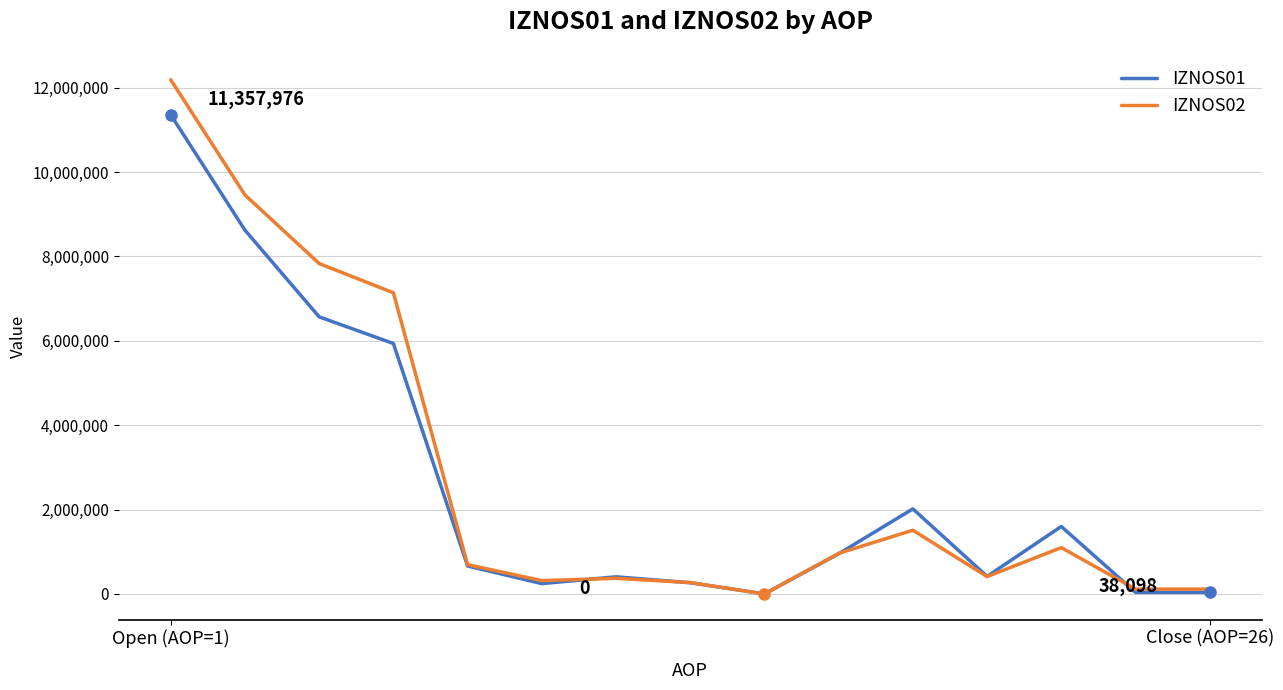

What is the average value of the IZNOS01 series?

2609099.5